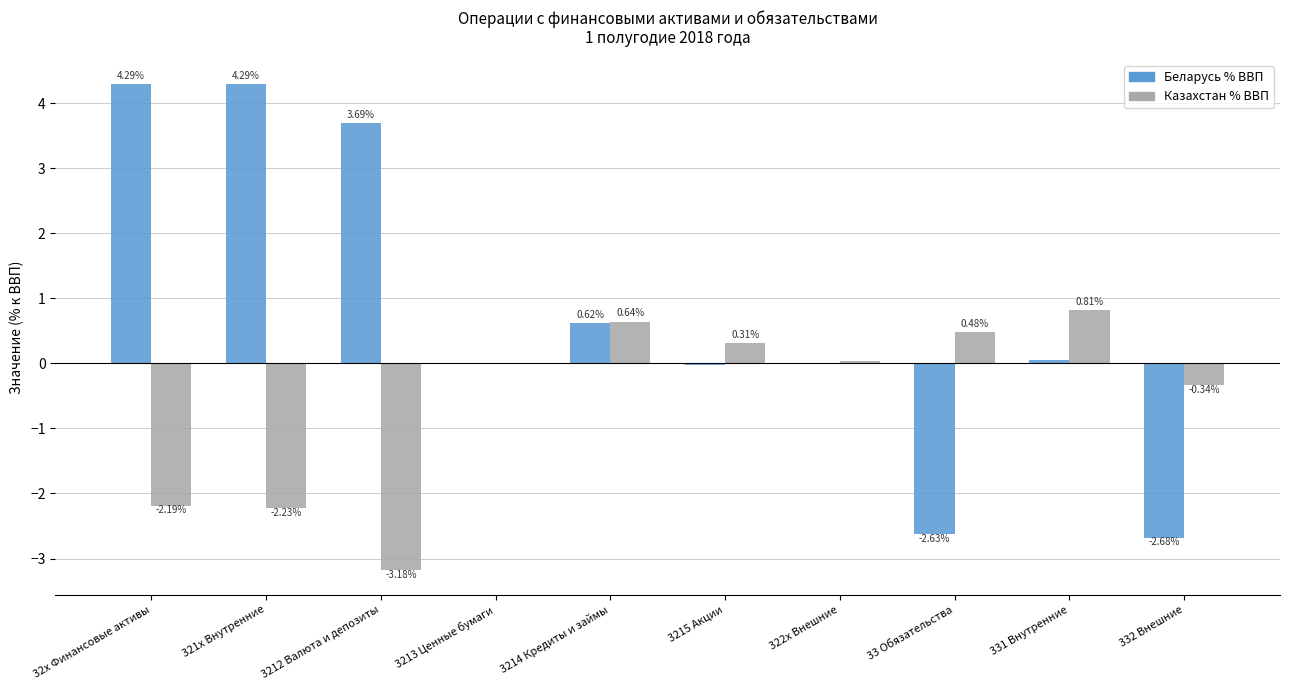

How many categories are shown in the chart?

10